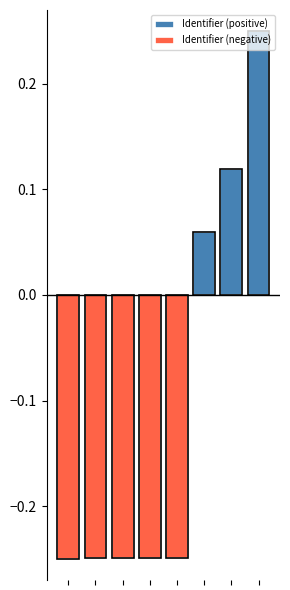

Rank the series at 5 from lowest to highest value.

Identifier (negative), Identifier (positive)